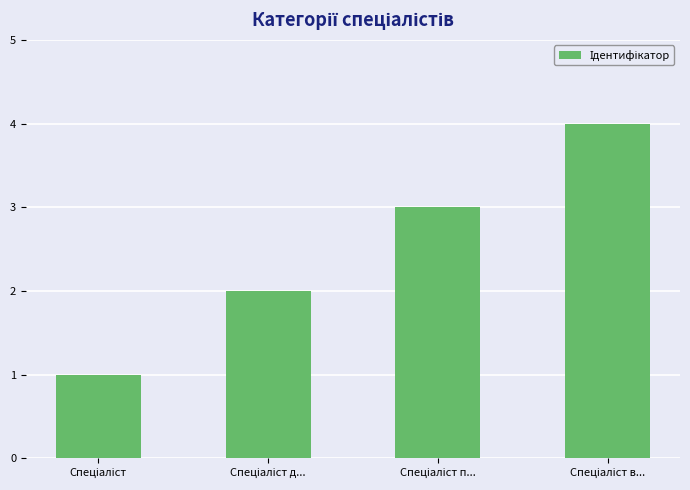

Are the bars grouped side by side (vs. stacked)?

No